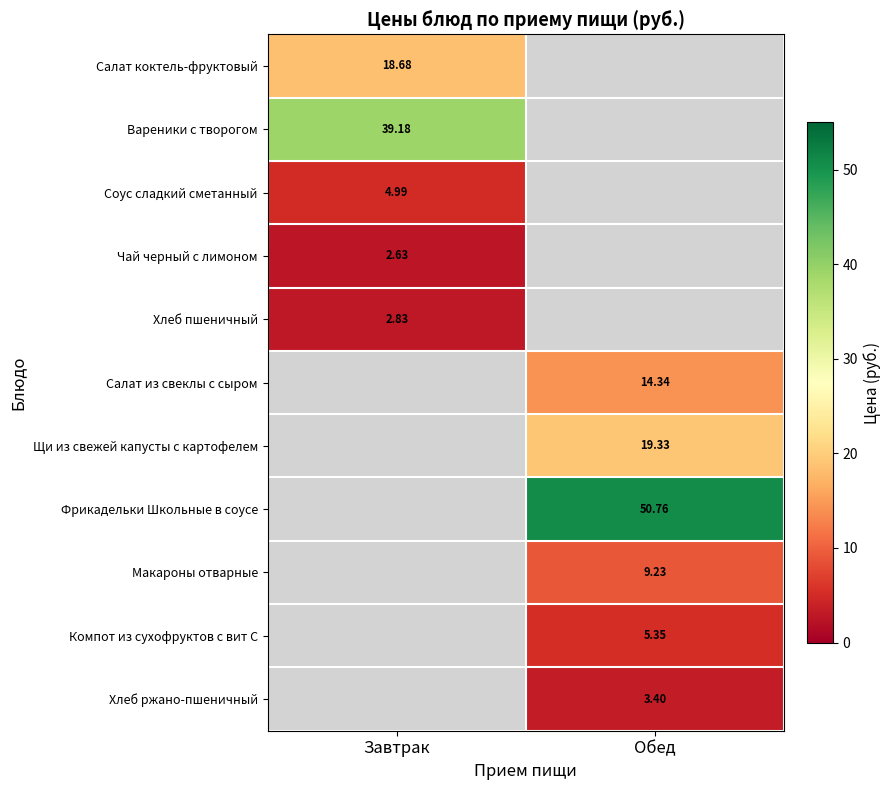

Which series has the widest spread of values?

Салат коктель-фруктовый